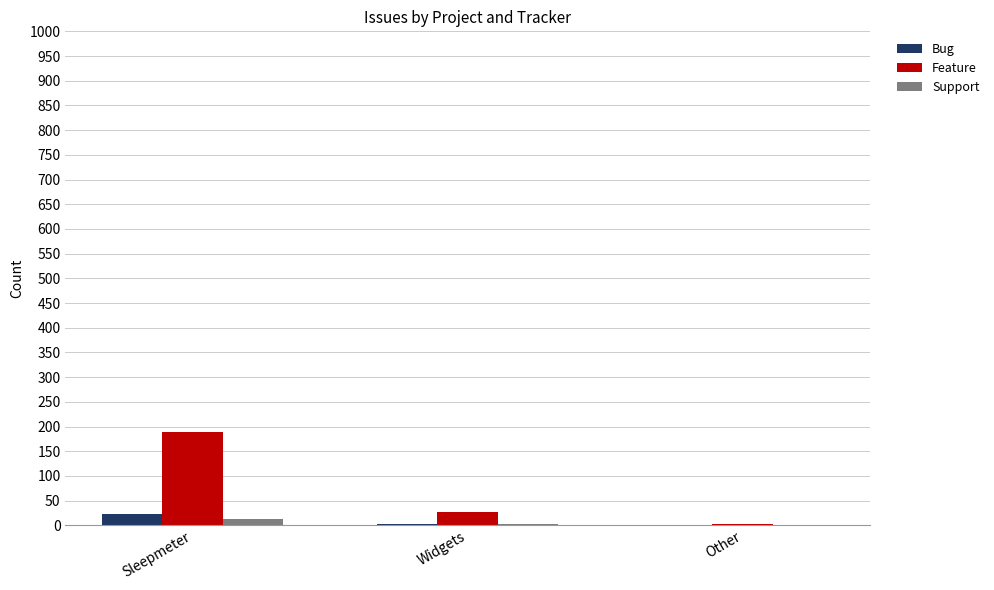

Between Sleepmeter and Widgets, which series saw the biggest shift?

Feature